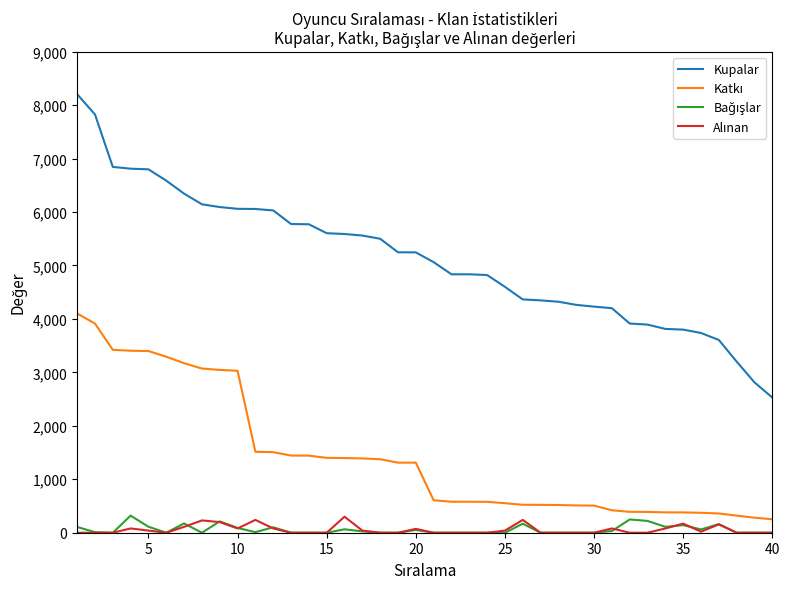

What is the highest value of the Kupalar series?

8204